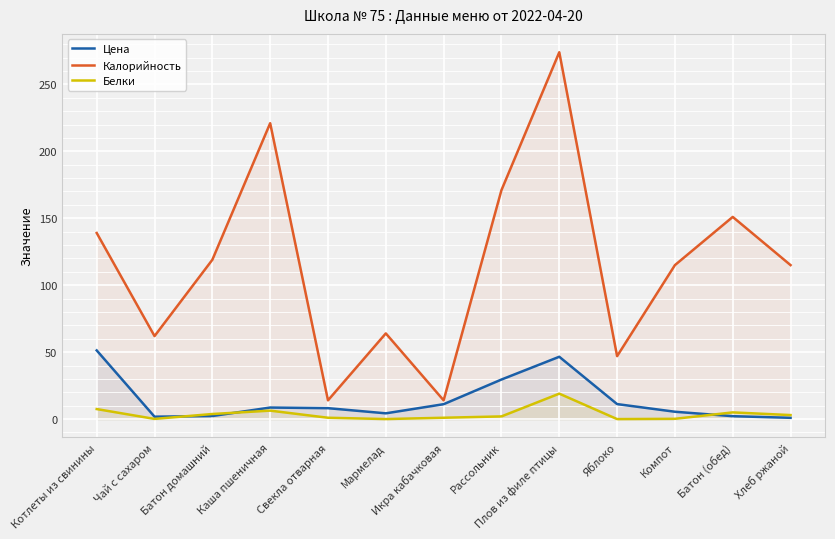

What is the difference between the Белки values at Компот and Котлеты из свинины?

7.3